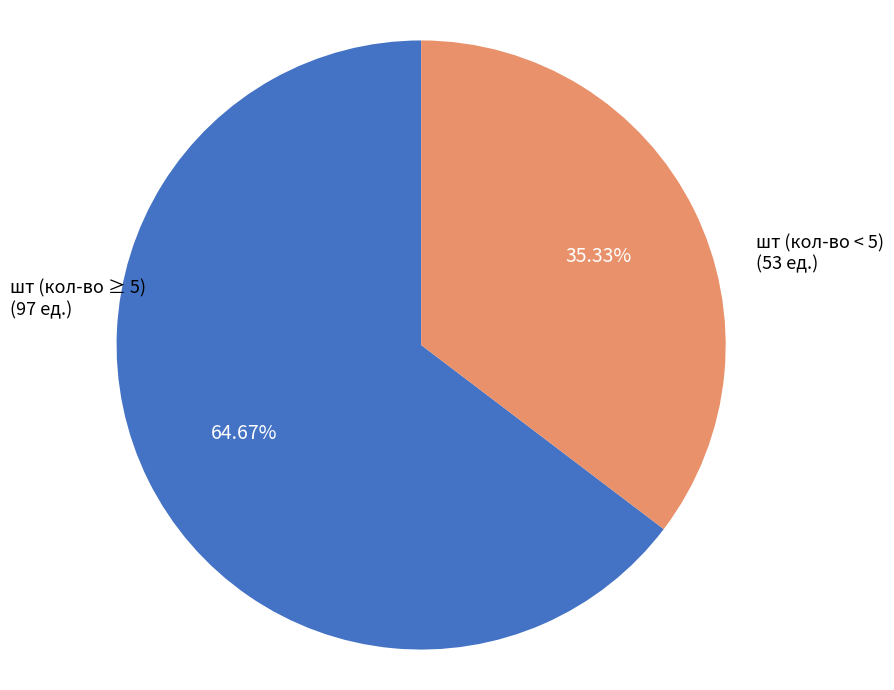

Which category has the biggest portion of the pie?

шт (кол-во ≥ 5)